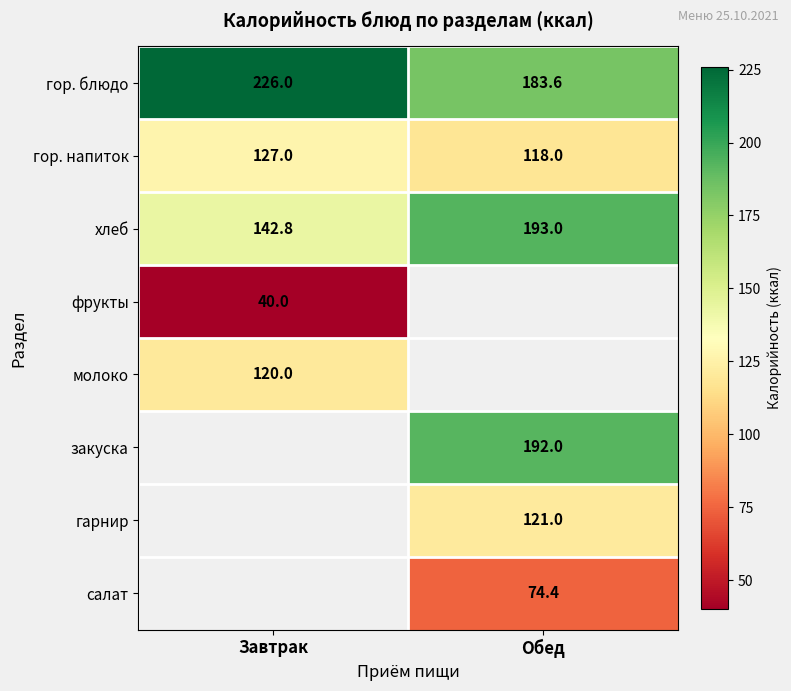

Is it true that молоко equals 120.0 at Завтрак?

True